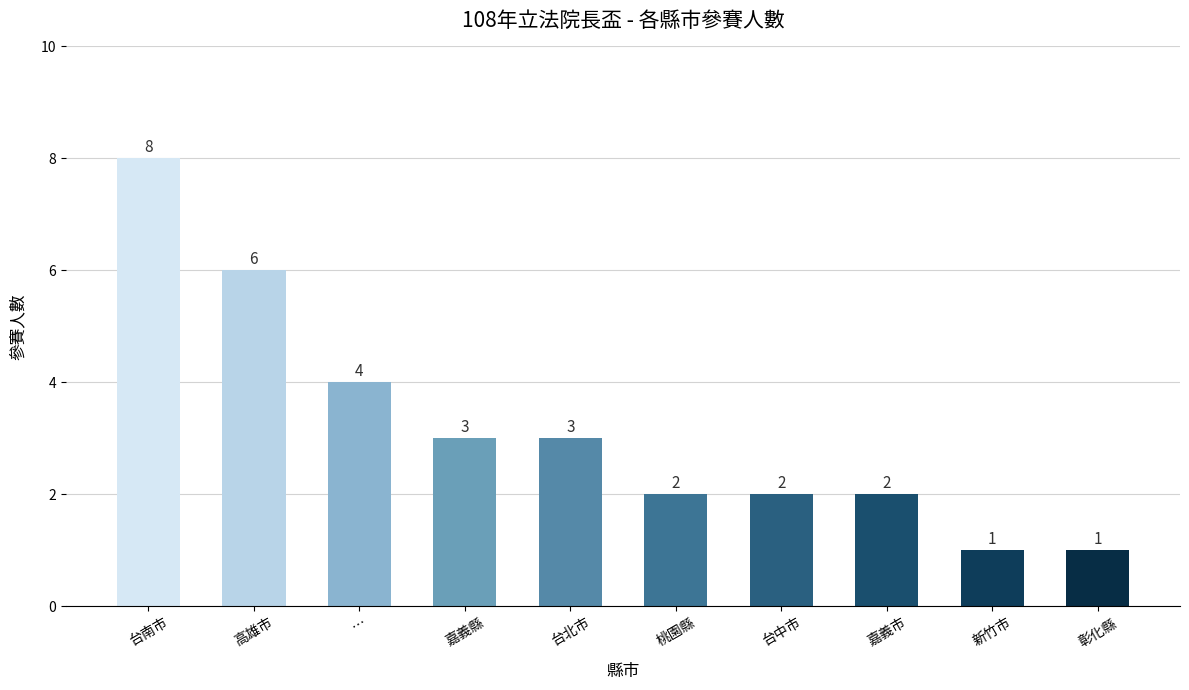

What is the label of the 4th bar from the right?

台中市